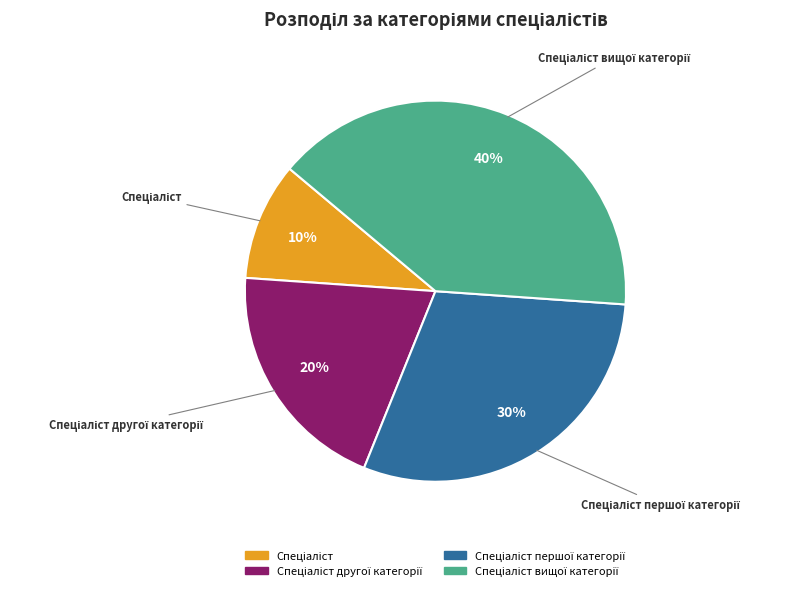

To the nearest percent, what is the average slice percentage?

25%